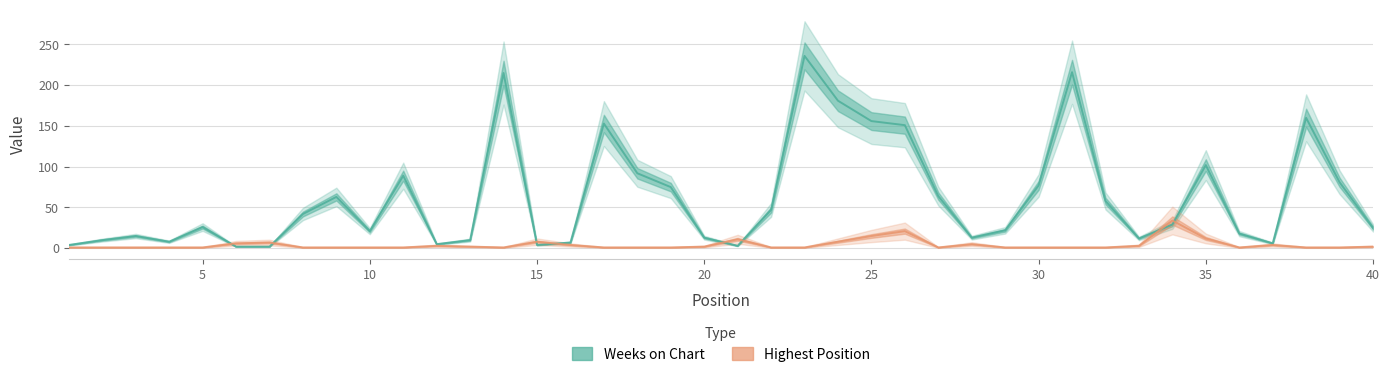

Is this an area chart (filled region under the line)?

No